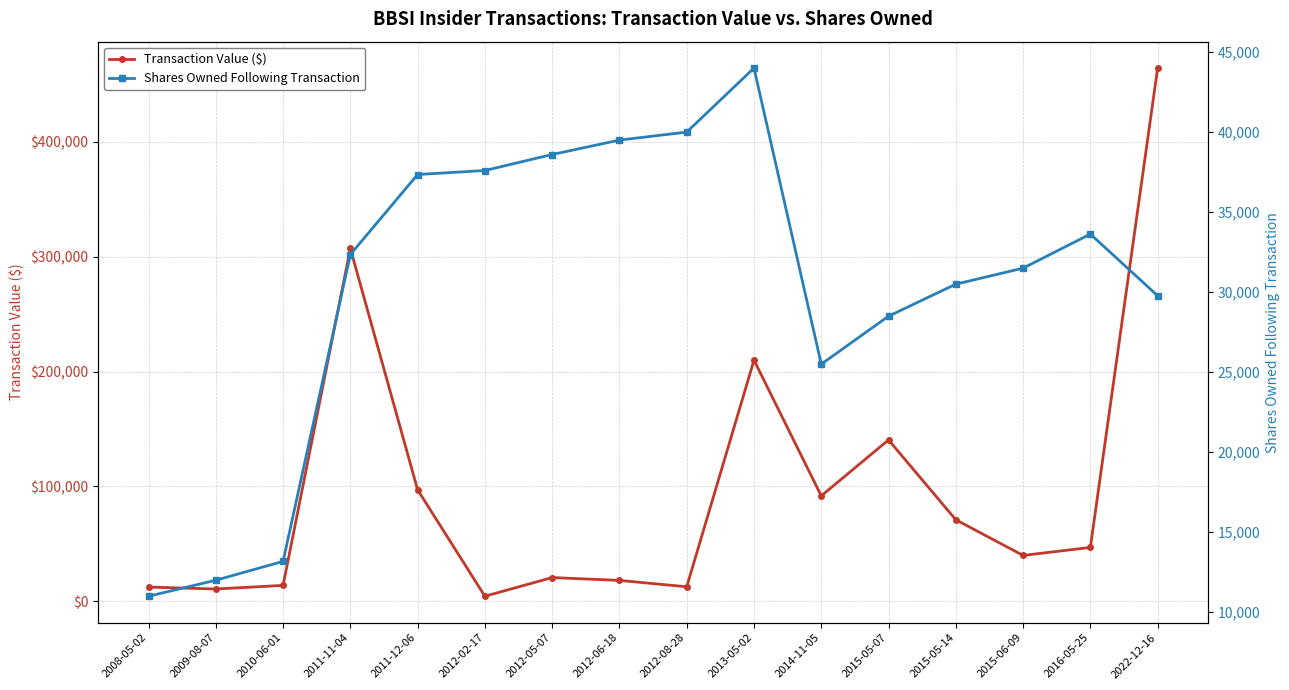

What is the highest value of the Transaction Value ($) series?

464250